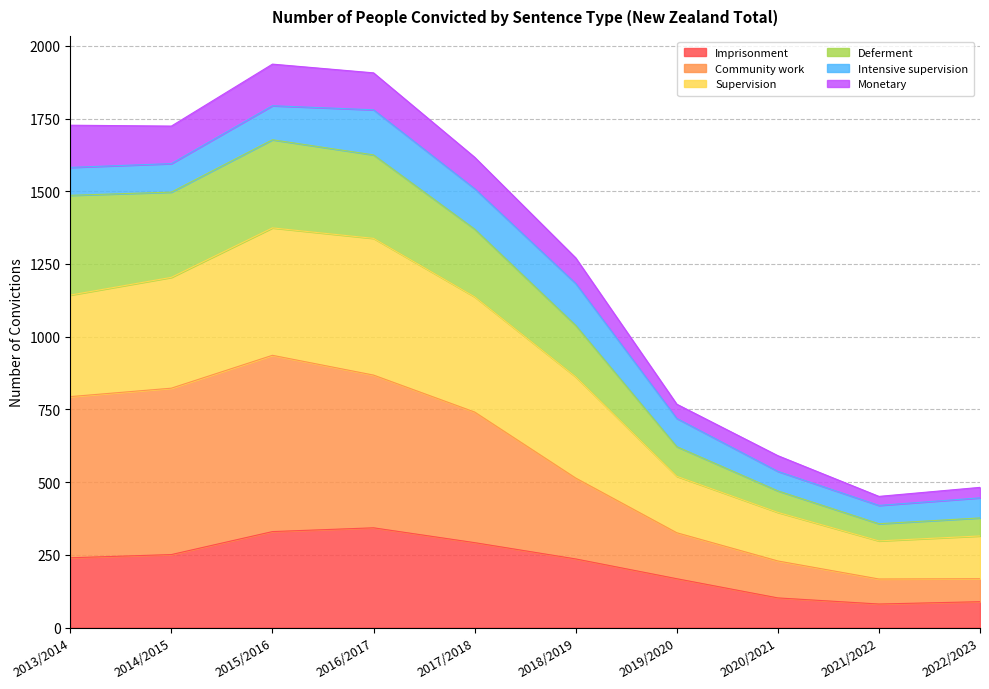

What is the maximum value for Imprisonment?

343